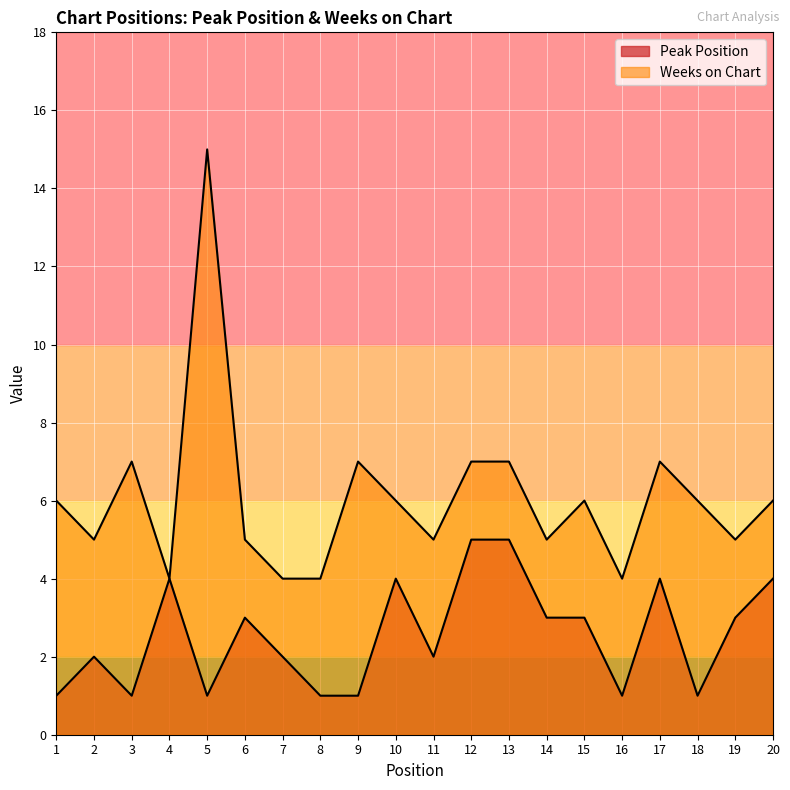

At how many categories does at least one series exceed 12?

1